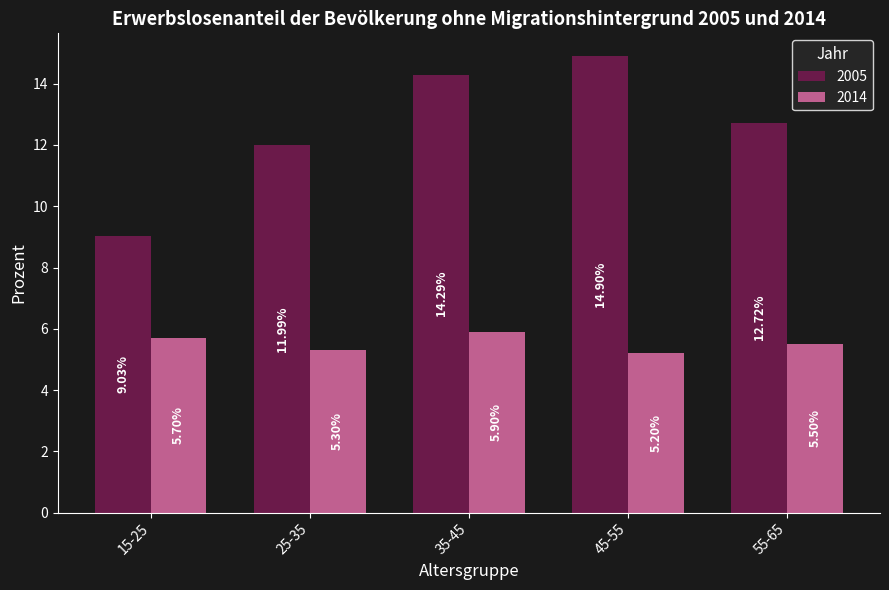

Read the 2014 value at 45-55.

5.2